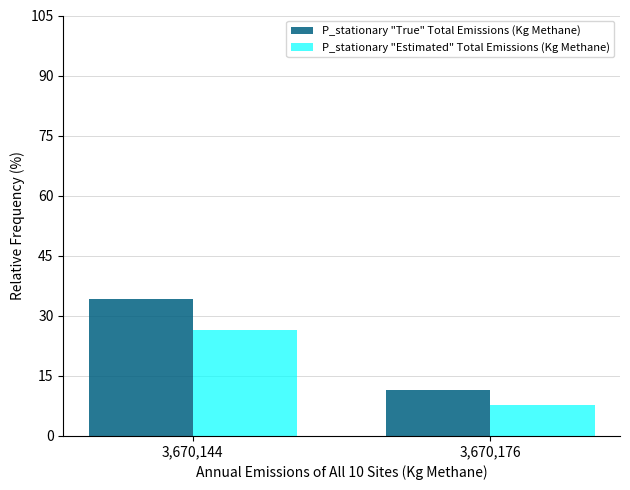

Reading right to left, list all the values displayed in this chart.

P_stationary "True" Total Emissions (Kg Methane): 3,670,176=11.4	3,670,144=34.3
P_stationary "Estimated" Total Emissions (Kg Methane): 3,670,176=7.7	3,670,144=26.4